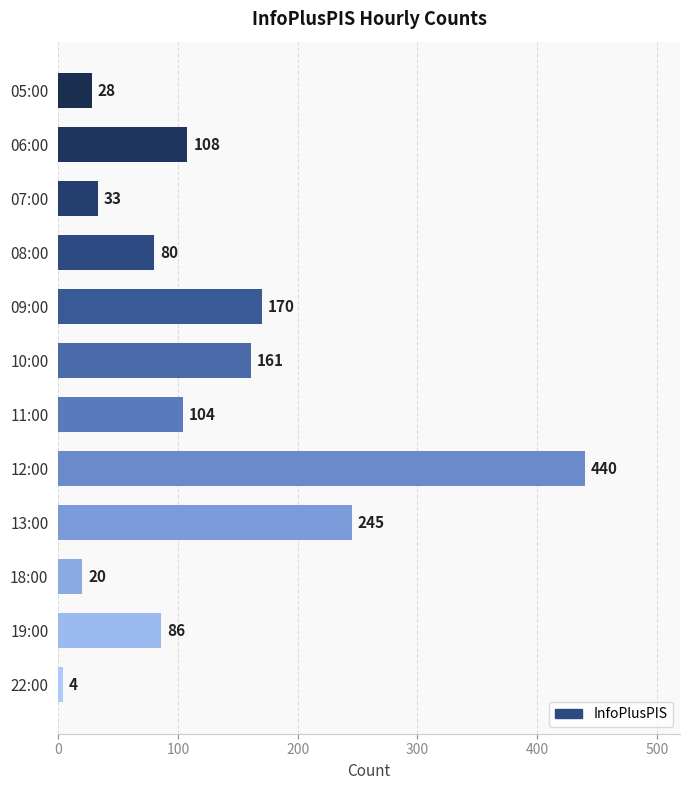

Reading top to bottom, what are all the values shown in this chart?

28	108	33	80	170	161	104	440	245	20	86	4